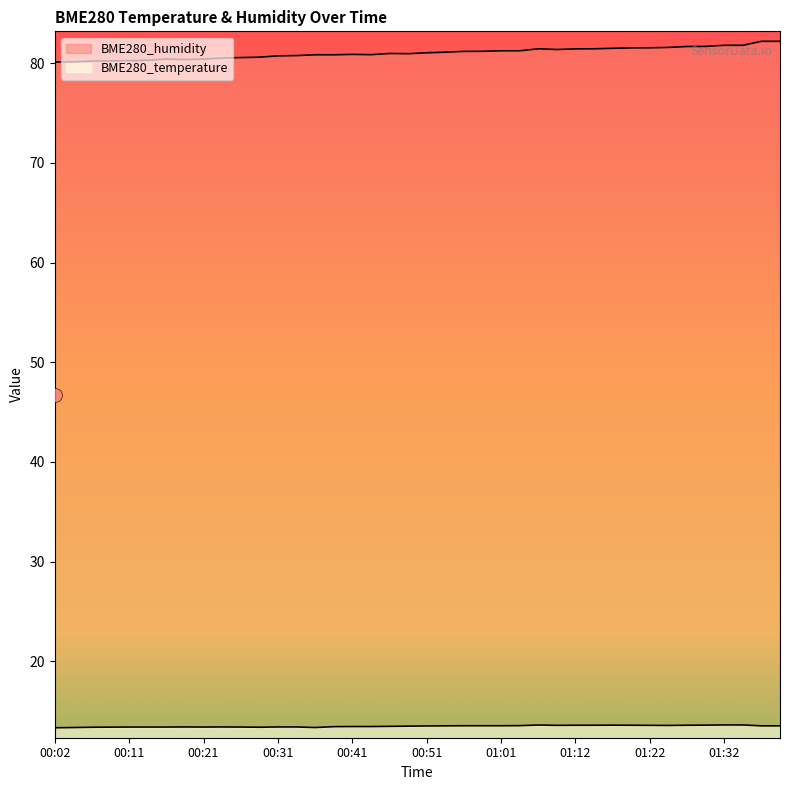

True or false: BME280_temperature and BME280_humidity intersect in this chart.

False